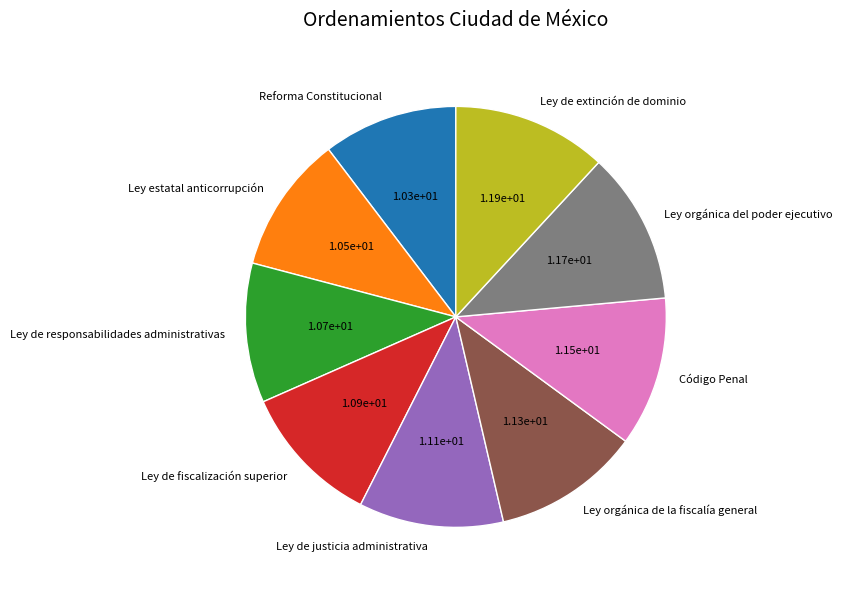

The Código Penal slice represents 26% of the pie. True or false?

False